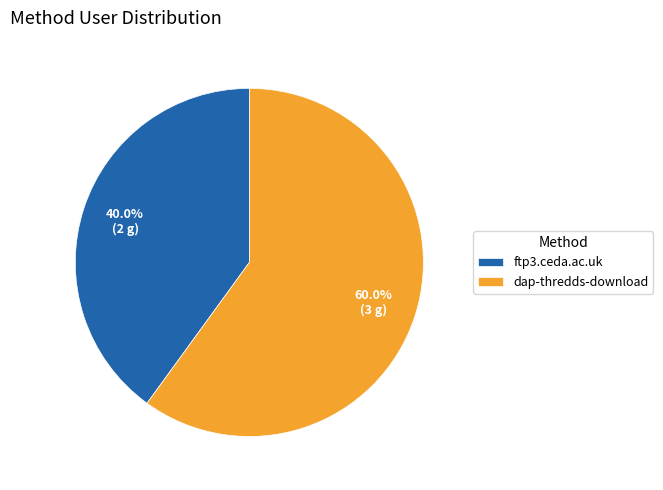

Between ftp3.ceda.ac.uk and dap-thredds-download, which is larger?

dap-thredds-download